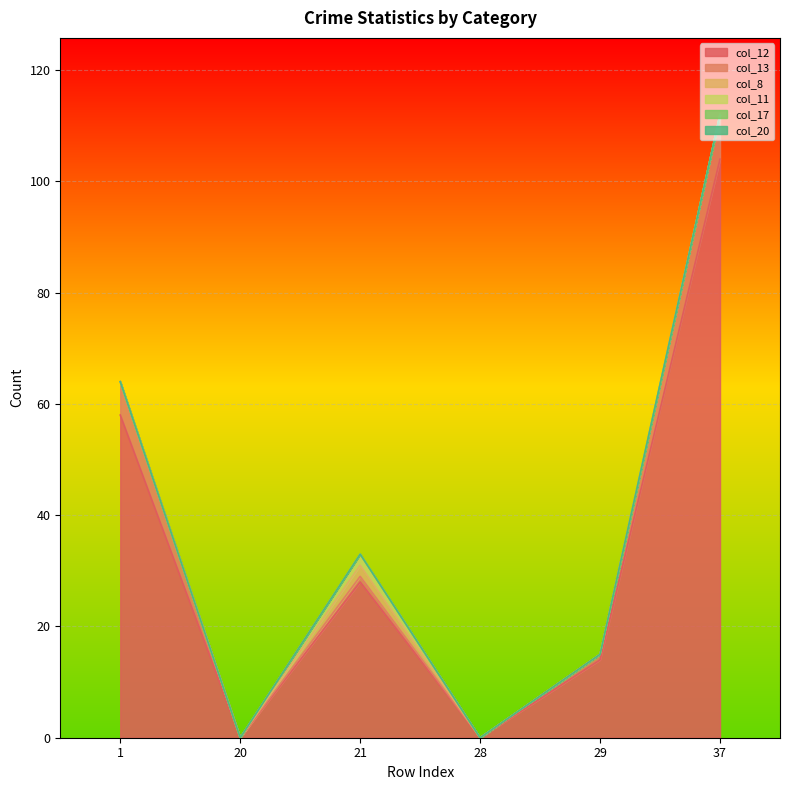

Does the chart display data point markers on the line(s)?

No